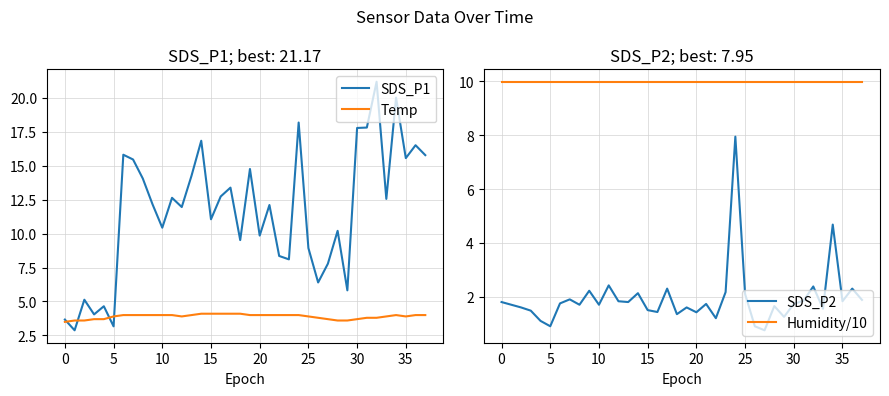

What are all the series names shown in the legend?

SDS_P1, Temp, SDS_P2, Humidity/10